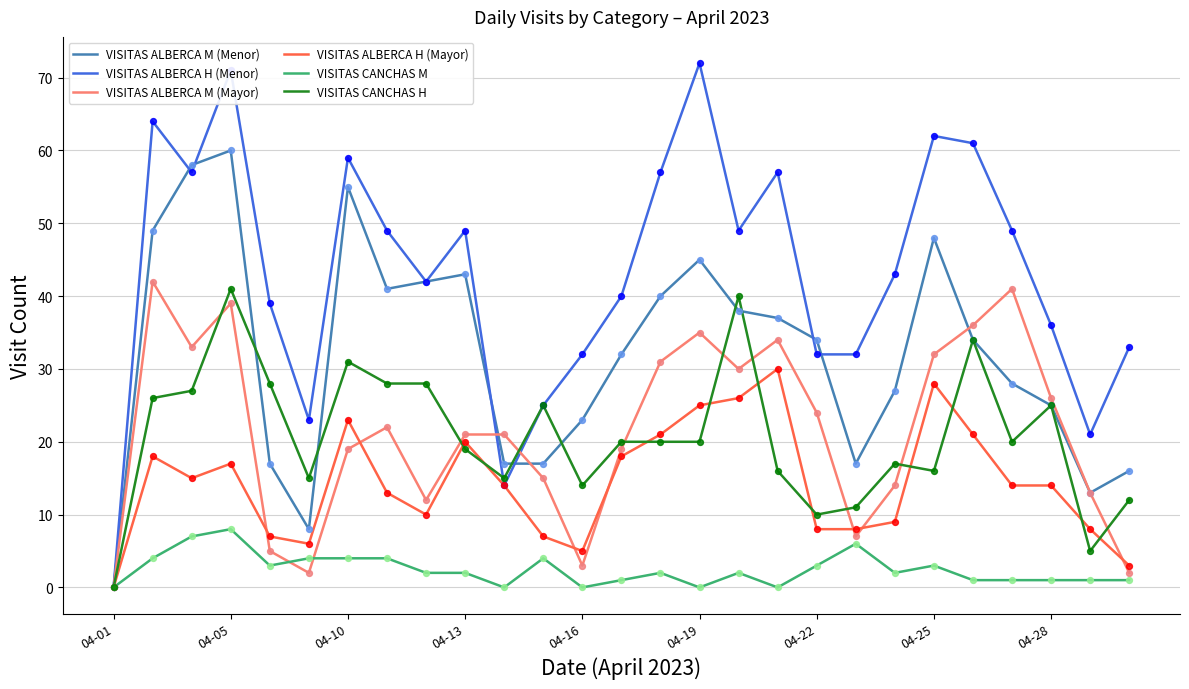

Which series has the largest range (max minus min)?

VISITAS ALBERCA H (Menor)